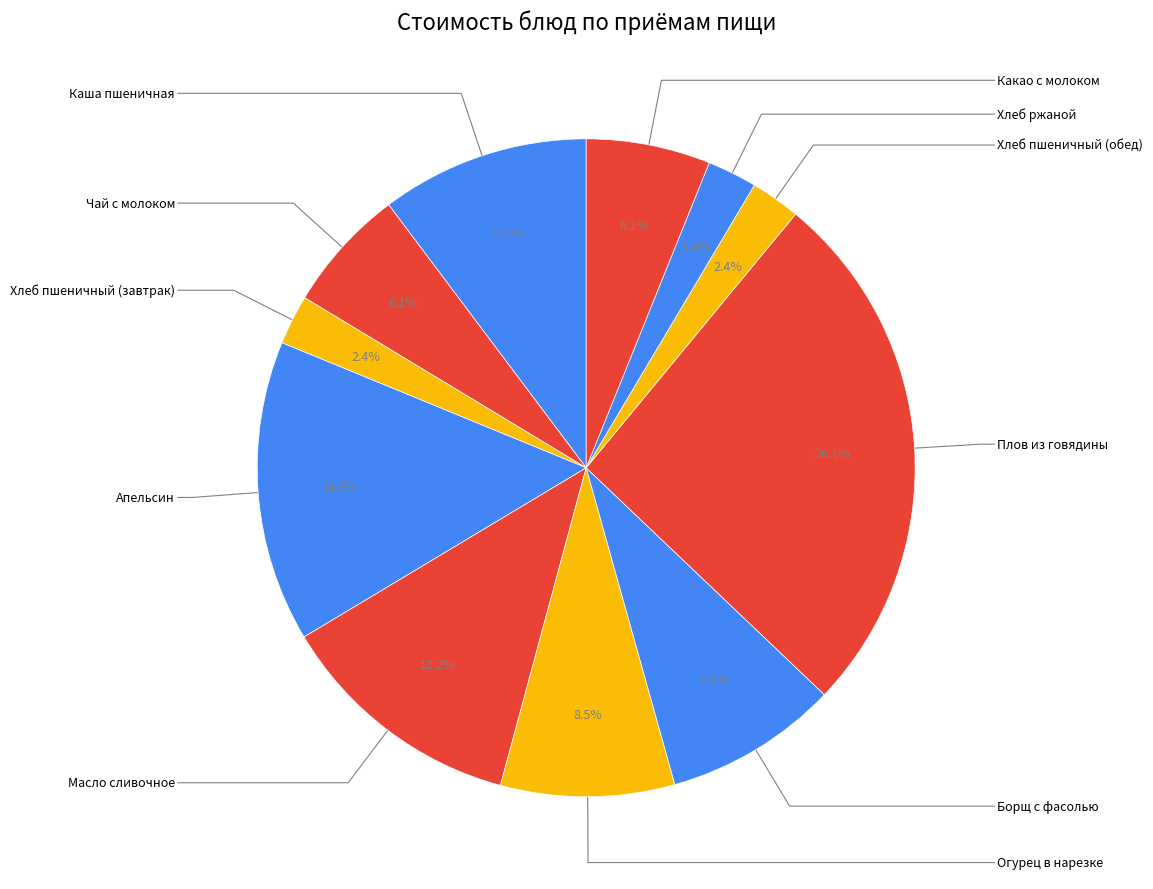

Which category has the biggest portion of the pie?

Плов из говядины